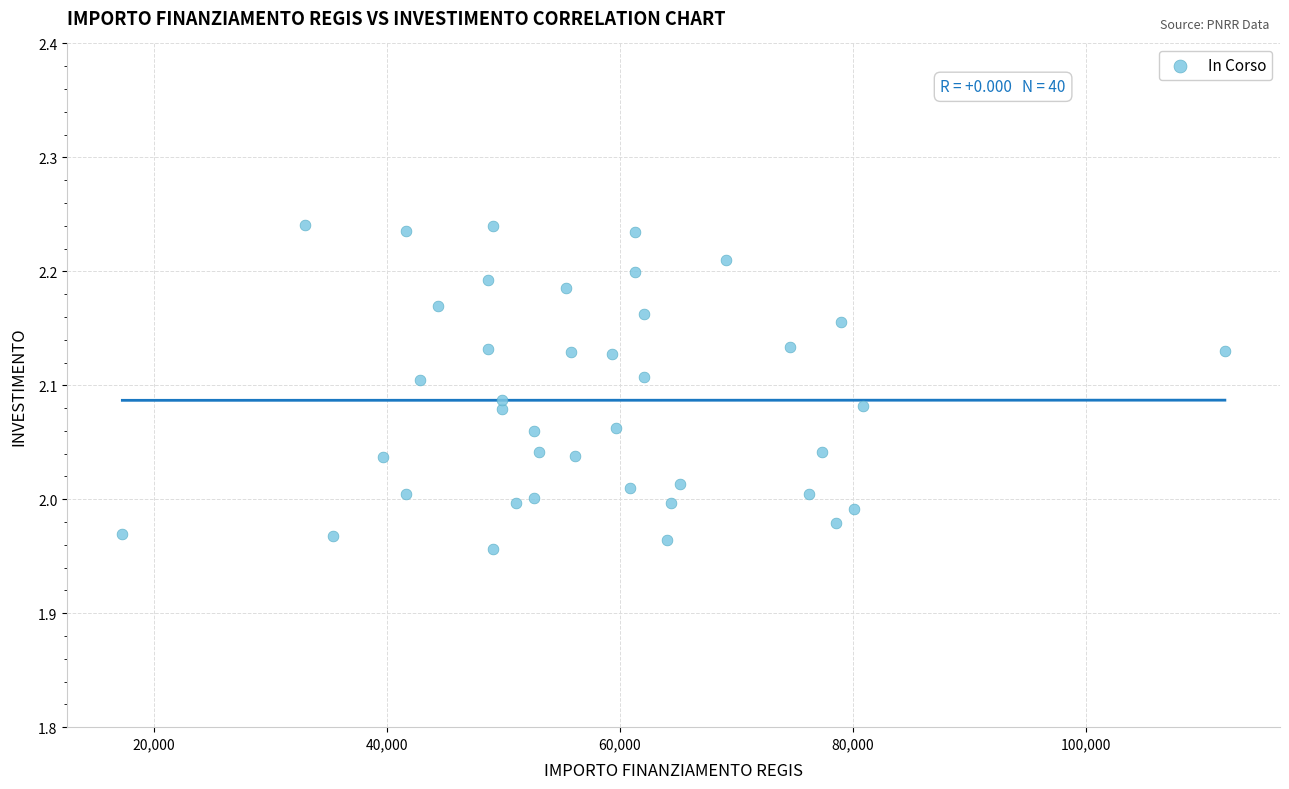

What is the range of Y values (max minus min)?

0.3